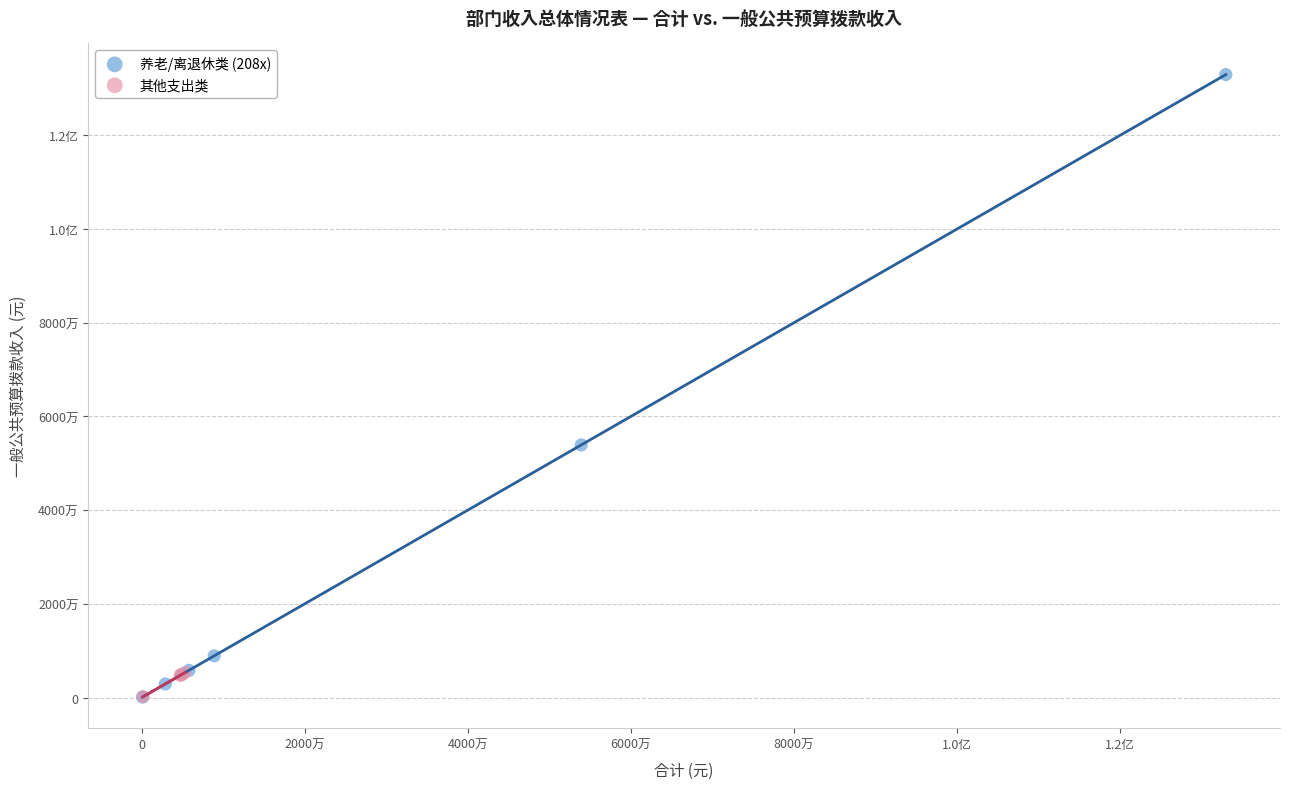

What are all the series names shown in the legend?

养老/离退休类 (208x), 其他支出类